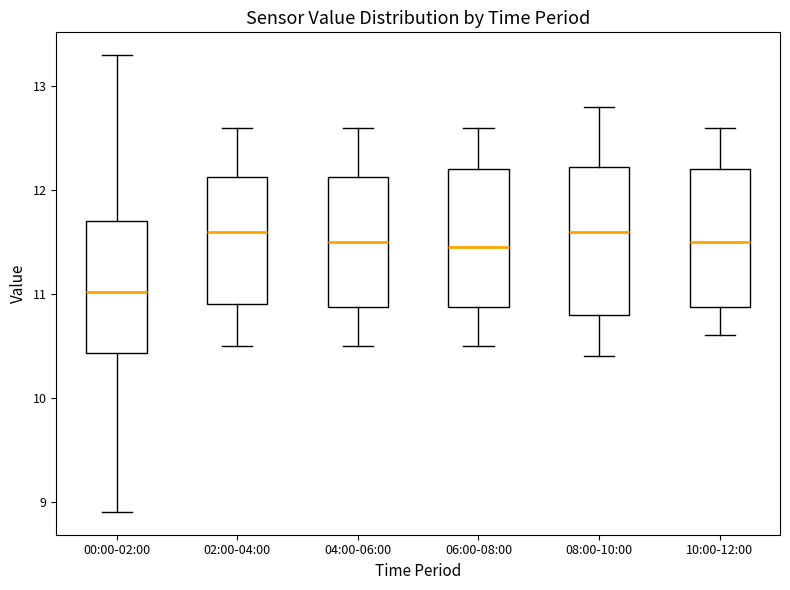

Reading left to right, transcribe this box plot: for each box, give where its median line is, the range the box spans, and where its two whiskers end, as read against the y-axis. The values are not printed on the chart, so give them approximately, as read against the axis.

00:00-02:00: median 11.0, box 10.4 to 11.7, whiskers 8.9 to 13.3
02:00-04:00: median 11.6, box 10.9 to 12.1, whiskers 10.5 to 12.6
04:00-06:00: median 11.5, box 10.9 to 12.1, whiskers 10.5 to 12.6
06:00-08:00: median 11.5, box 10.9 to 12.2, whiskers 10.5 to 12.6
08:00-10:00: median 11.6, box 10.8 to 12.2, whiskers 10.4 to 12.8
10:00-12:00: median 11.5, box 10.9 to 12.2, whiskers 10.6 to 12.6